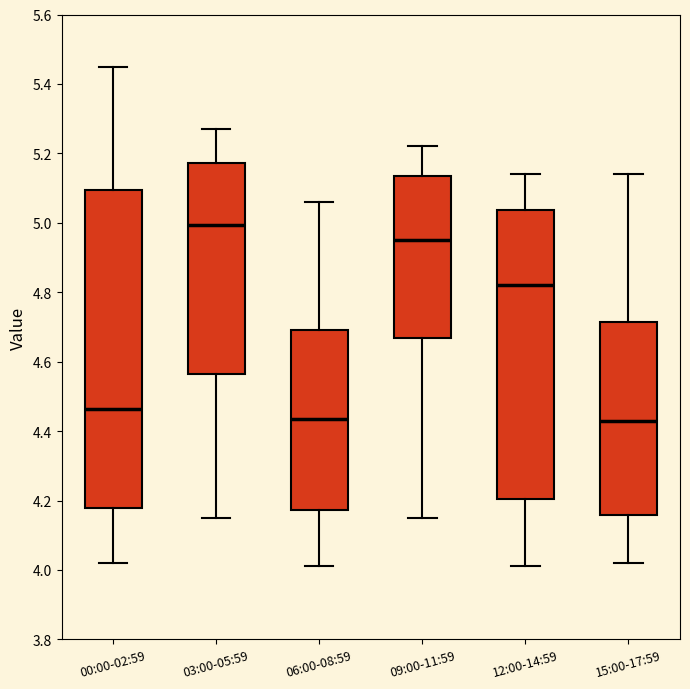

Where is the lower edge of the box for 03:00-05:59 on the y-axis? The values are not printed on the chart, so give them approximately, as read against the axis.

4.56